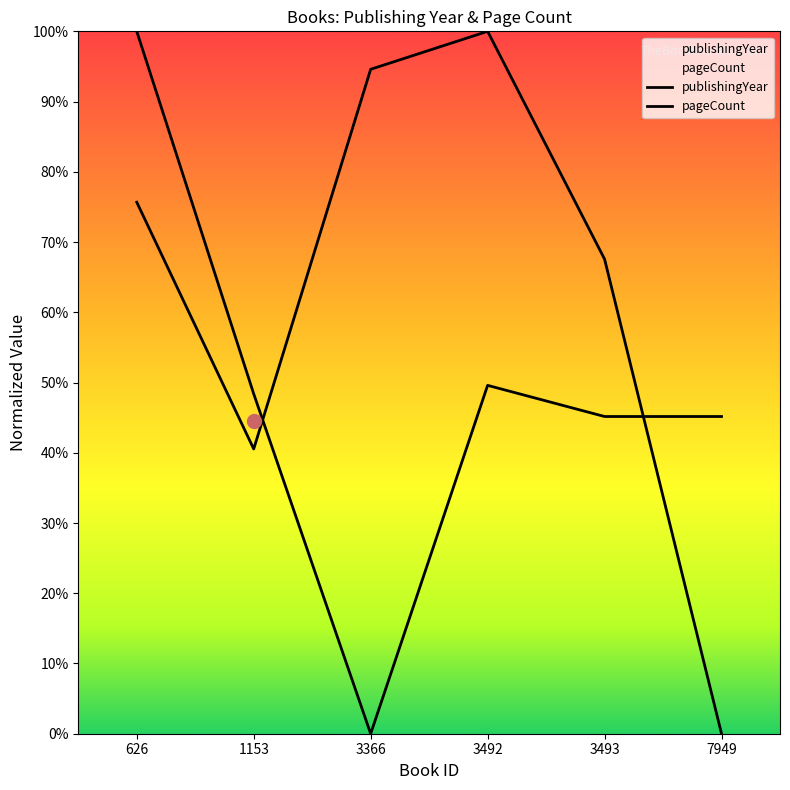

Which series has the largest total across all categories?

publishingYear